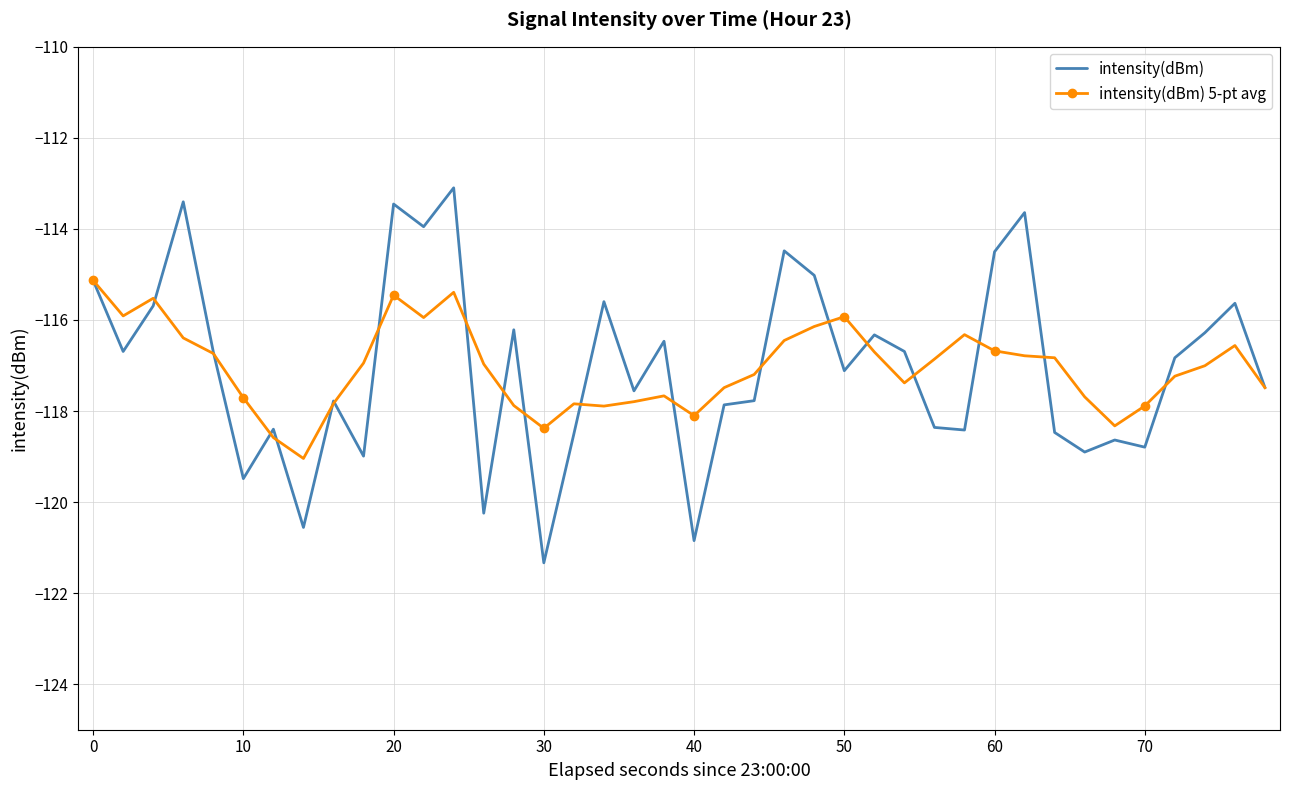

List the series in order of their peak value, highest first.

intensity(dBm), intensity(dBm) 5-pt avg